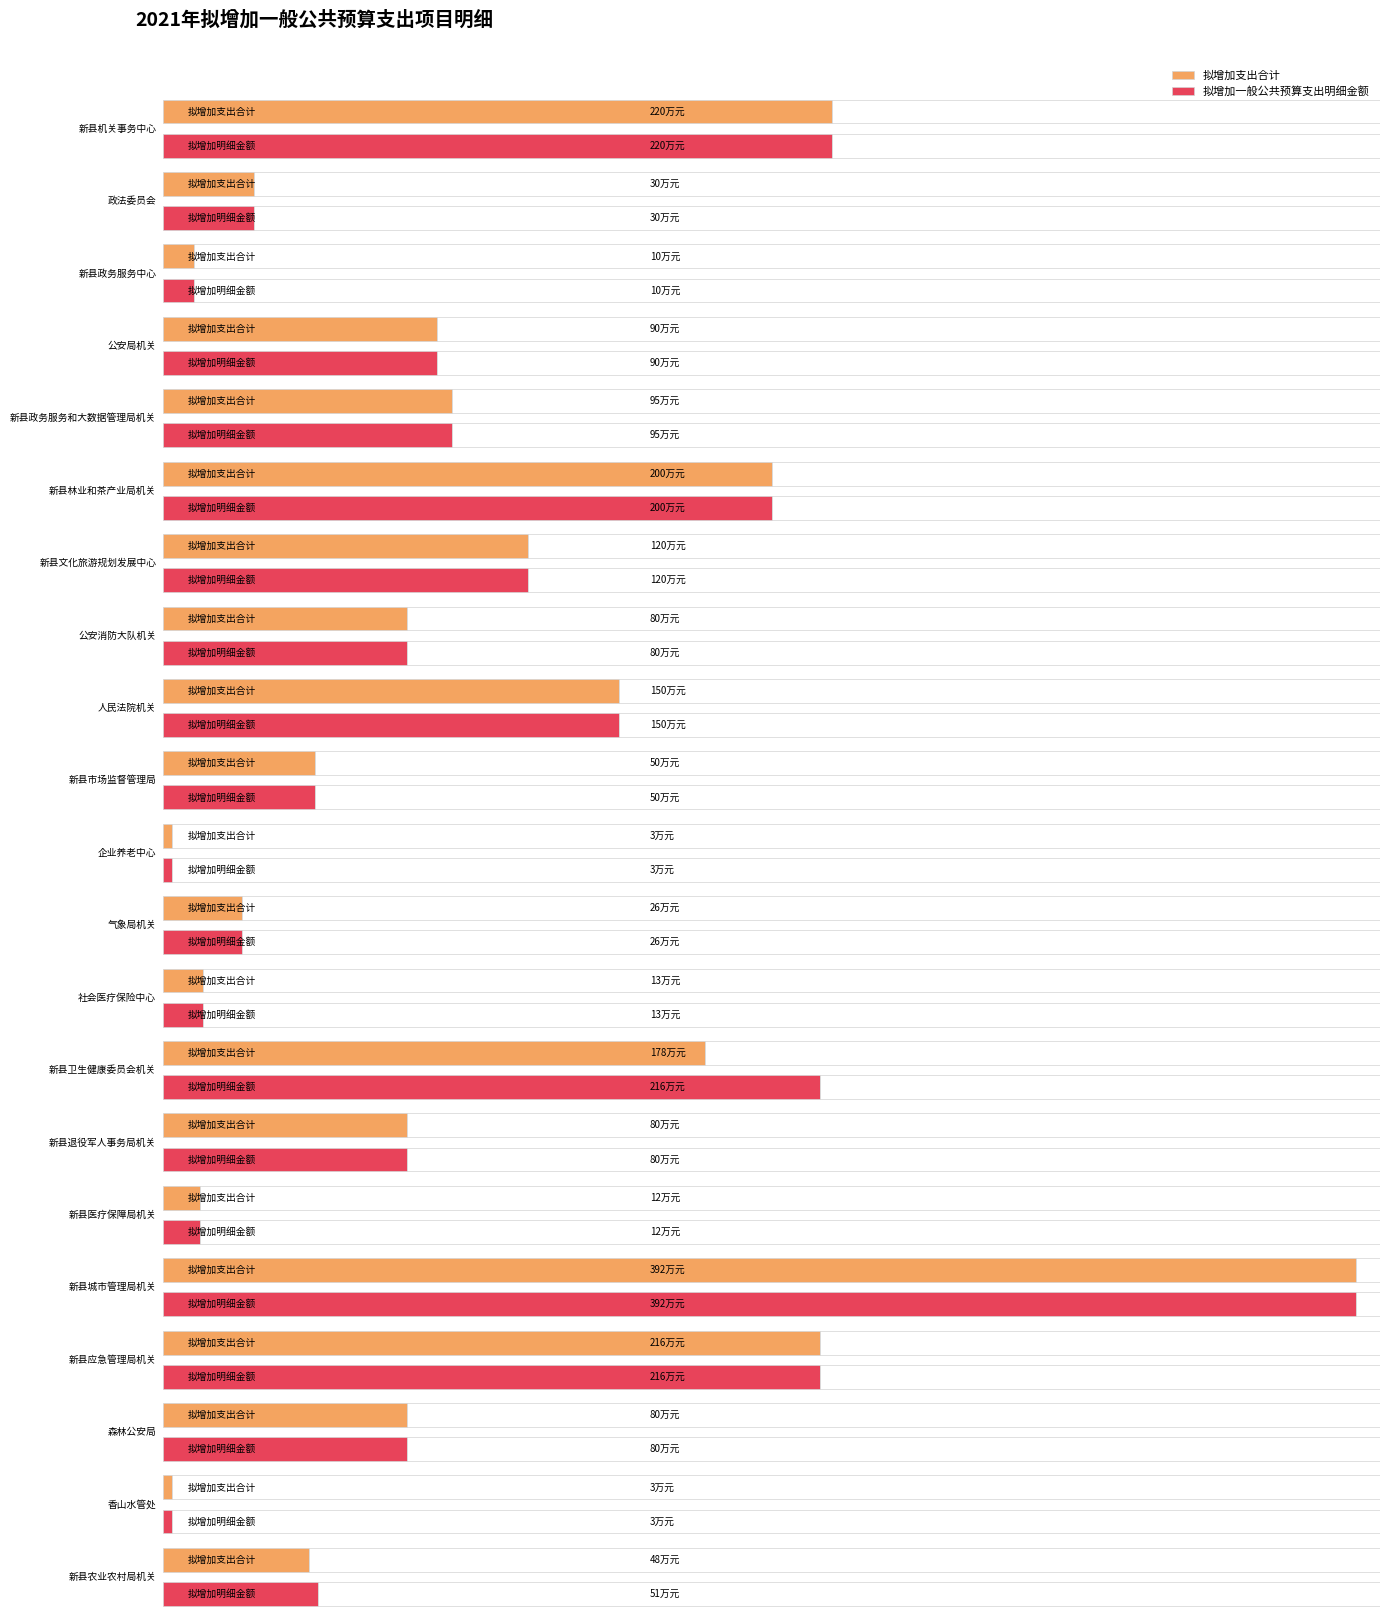

How many values in the 拟增加支出合计 series exceed 80?

9